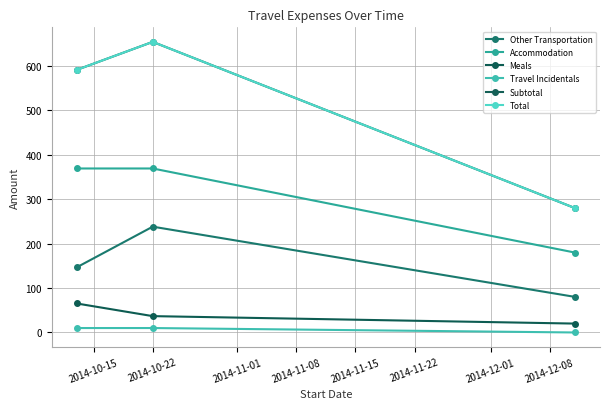

Does the chart have visible grid lines?

Yes